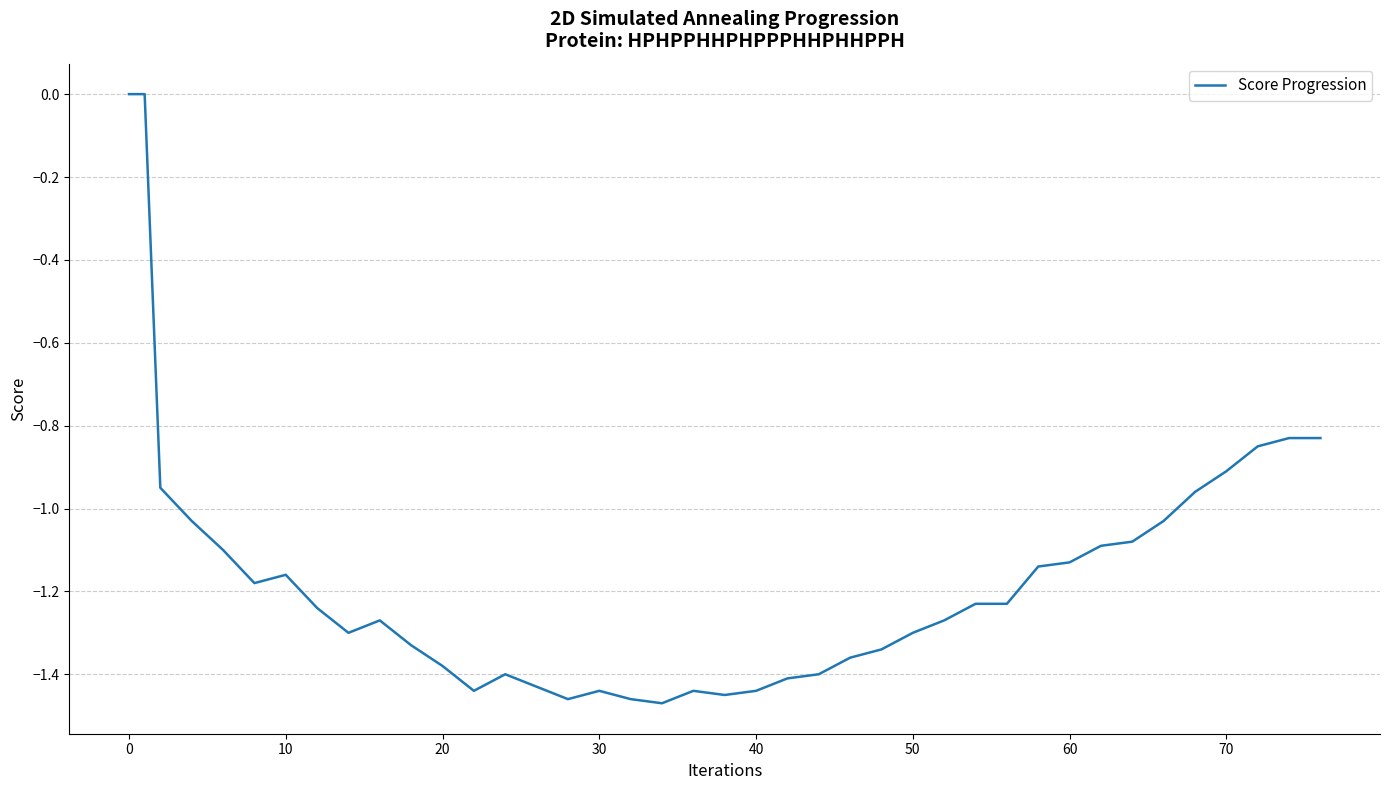

What is the difference between the maximum and minimum values?

1.5